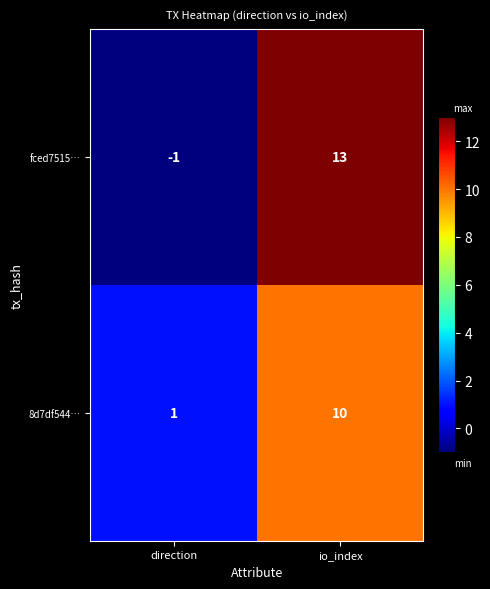

How many values in the fced7515… series are below 13?

1